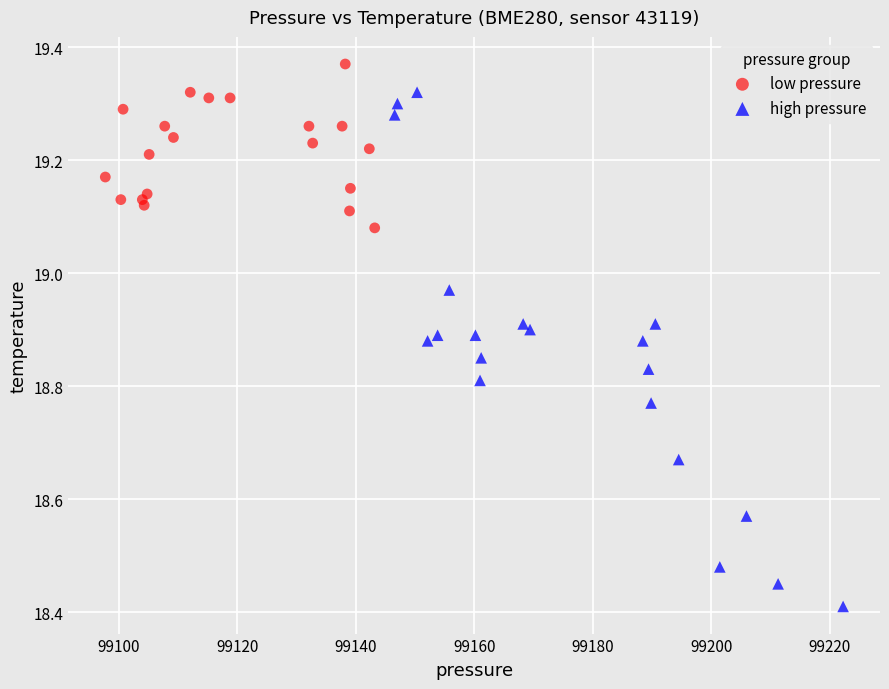

Which series contains the lowest Y value?

high pressure